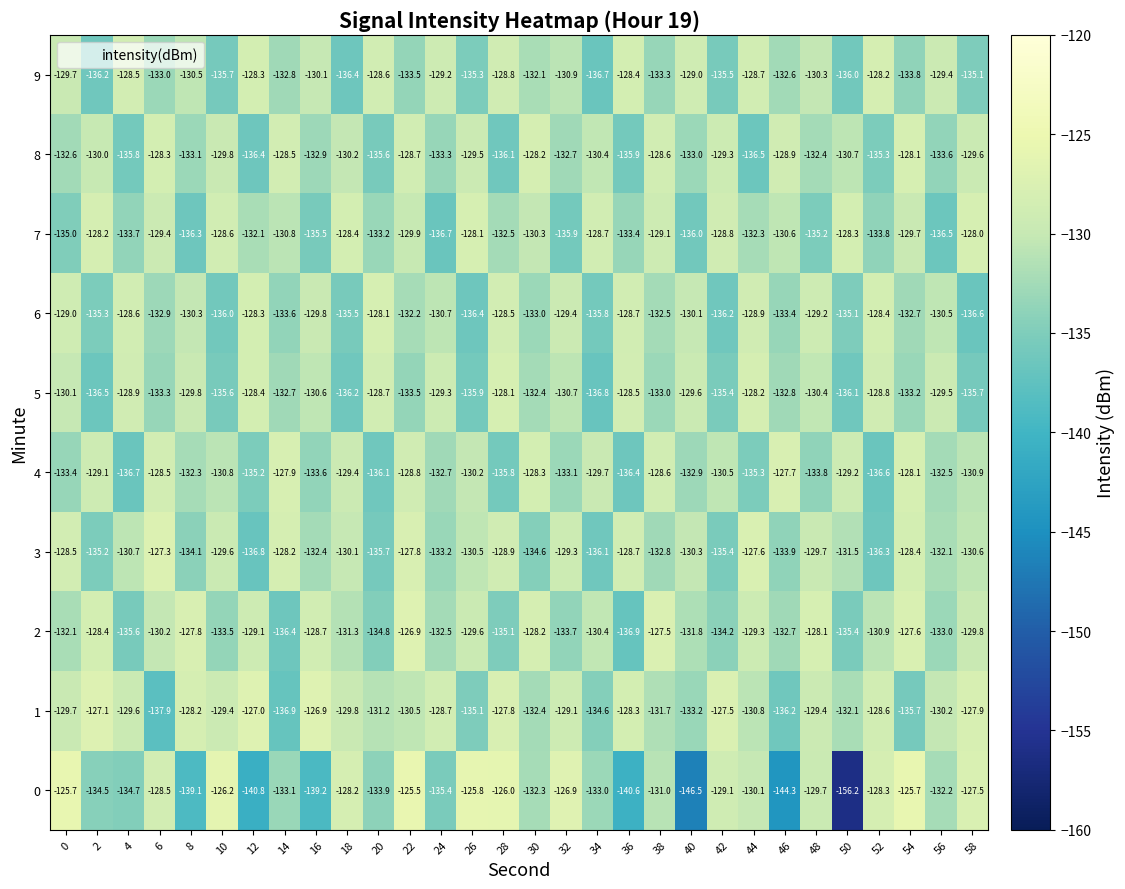

What is the difference between the highest and lowest values at 20?

8.0